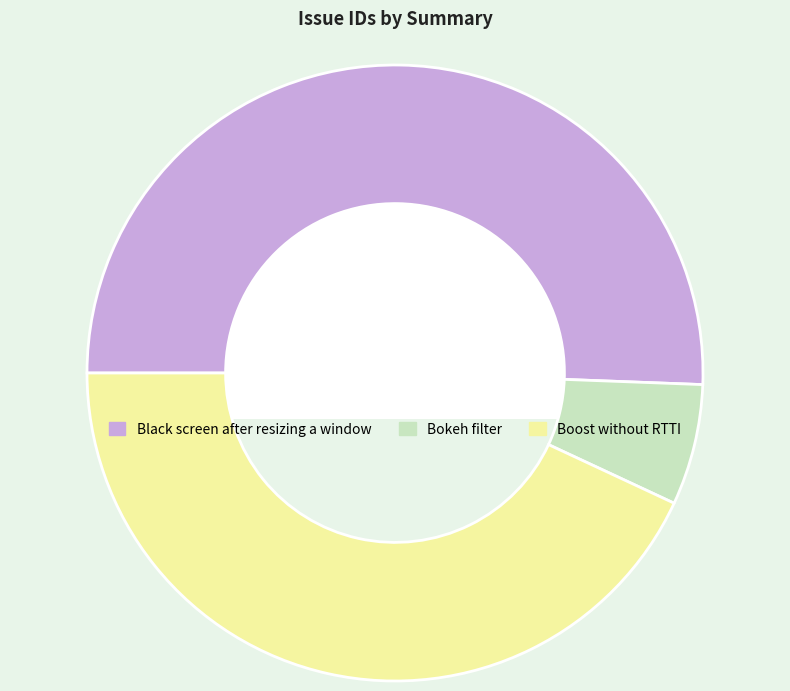

Is the sum of Boost without RTTI and Bokeh filter greater than half?

No